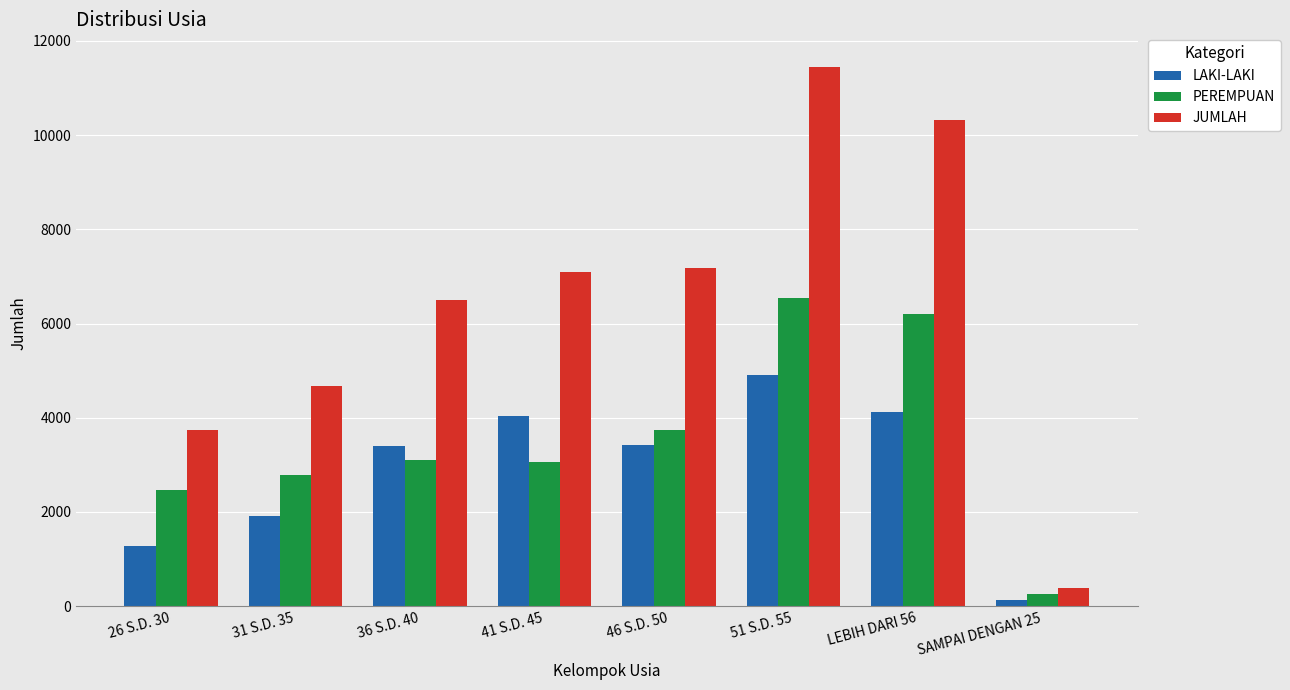

Between 46 S.D. 50 and LEBIH DARI 56, which series saw the biggest shift?

JUMLAH